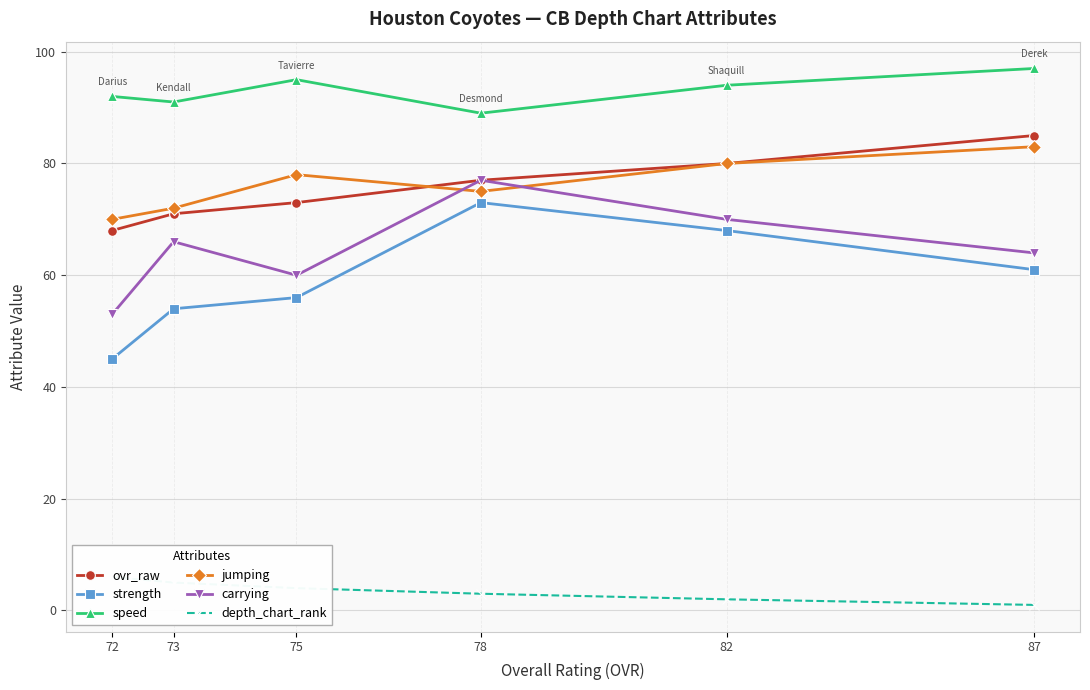

Between 72 and 82, which is larger?

82